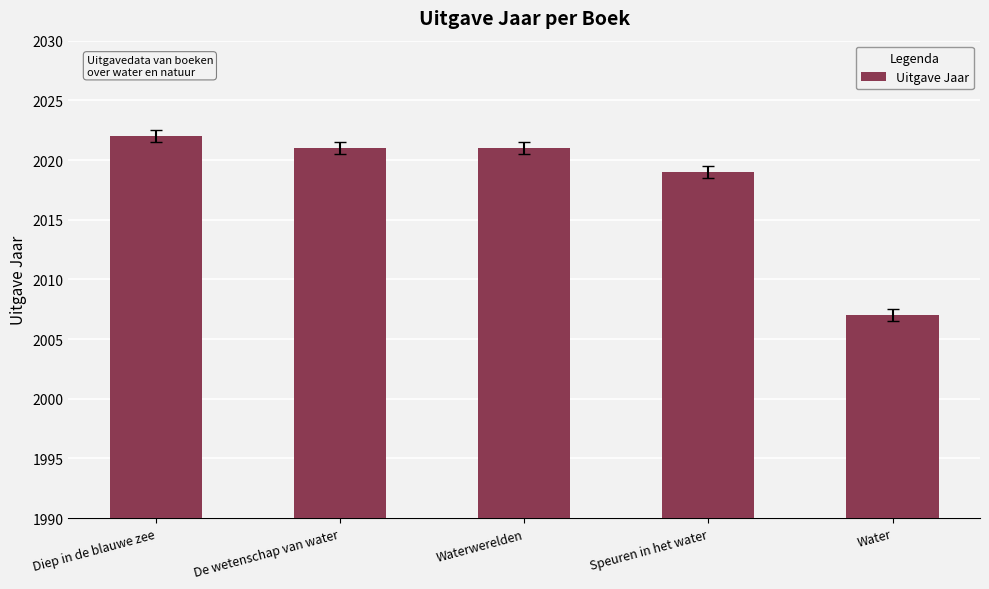

What is the minimum value shown in the chart?

2007